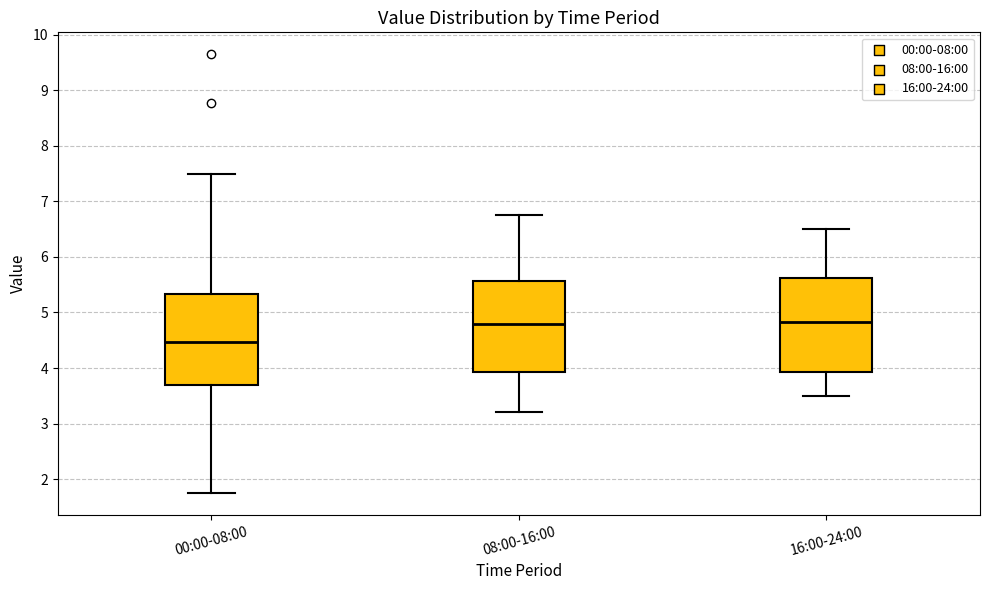

Reading left to right, transcribe this box plot: for each box, give where its median line is, the range the box spans, and where its two whiskers end, as read against the y-axis. The values are not printed on the chart, so give them approximately, as read against the axis.

00:00-08:00: median 4.5, box 3.7 to 5.3, whiskers 1.8 to 7.5
08:00-16:00: median 4.8, box 3.9 to 5.6, whiskers 3.2 to 6.8
16:00-24:00: median 4.8, box 3.9 to 5.6, whiskers 3.5 to 6.5